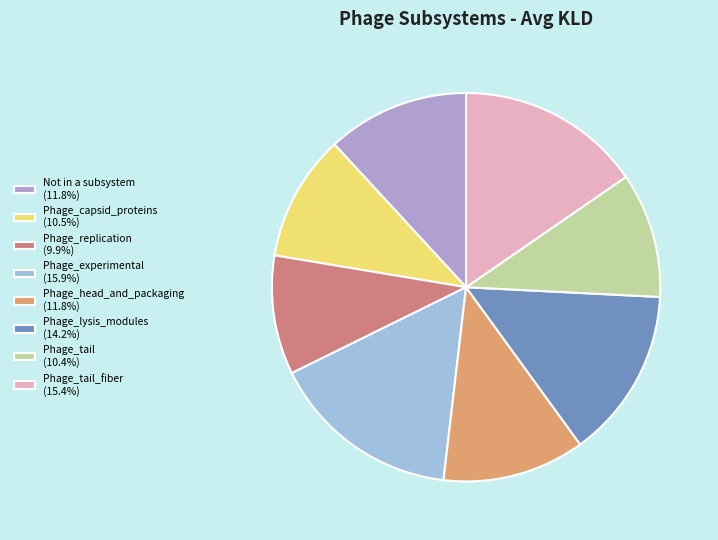

Is there any slice that represents more than half of the pie?

No